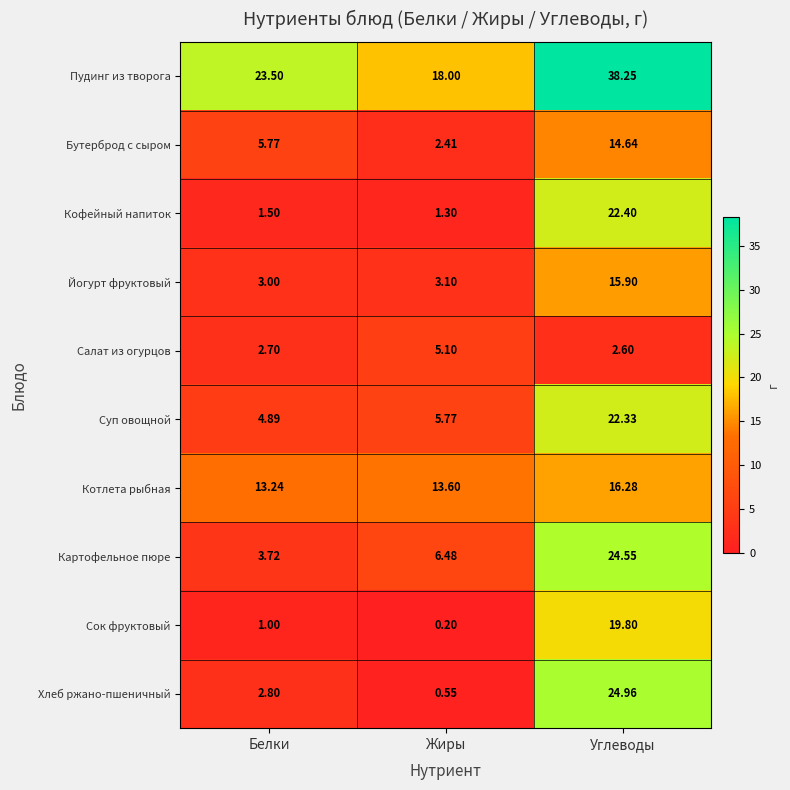

At which category is the sum across all series the highest?

Углеводы